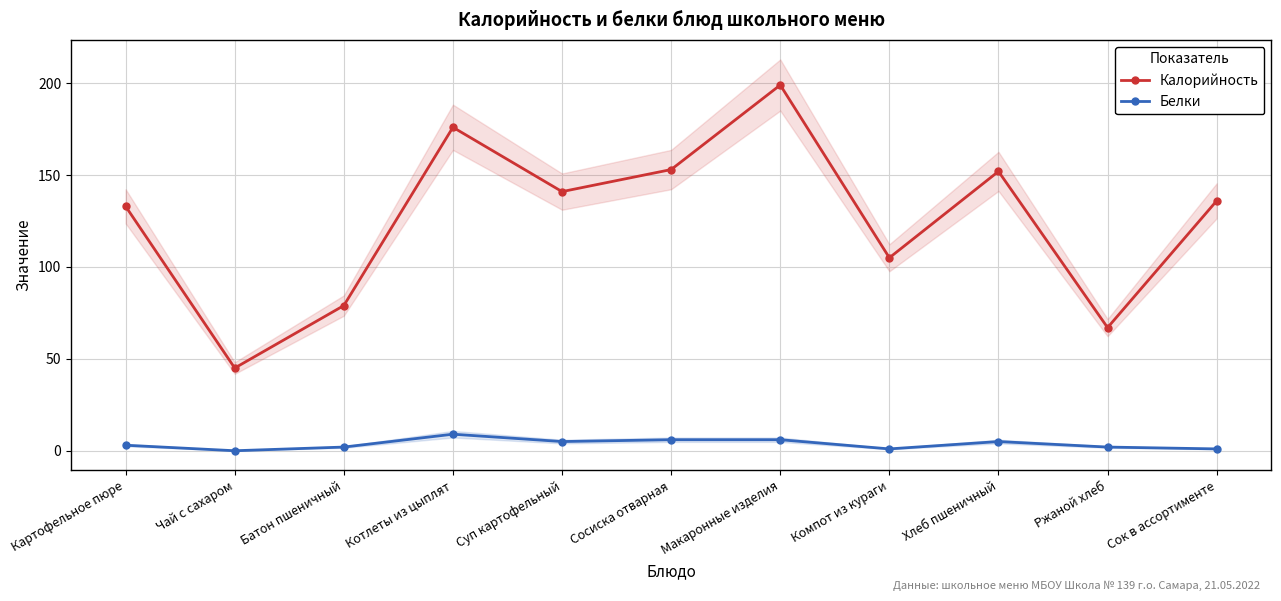

Between Макаронные изделия and Чай с сахаром, which is larger?

Макаронные изделия